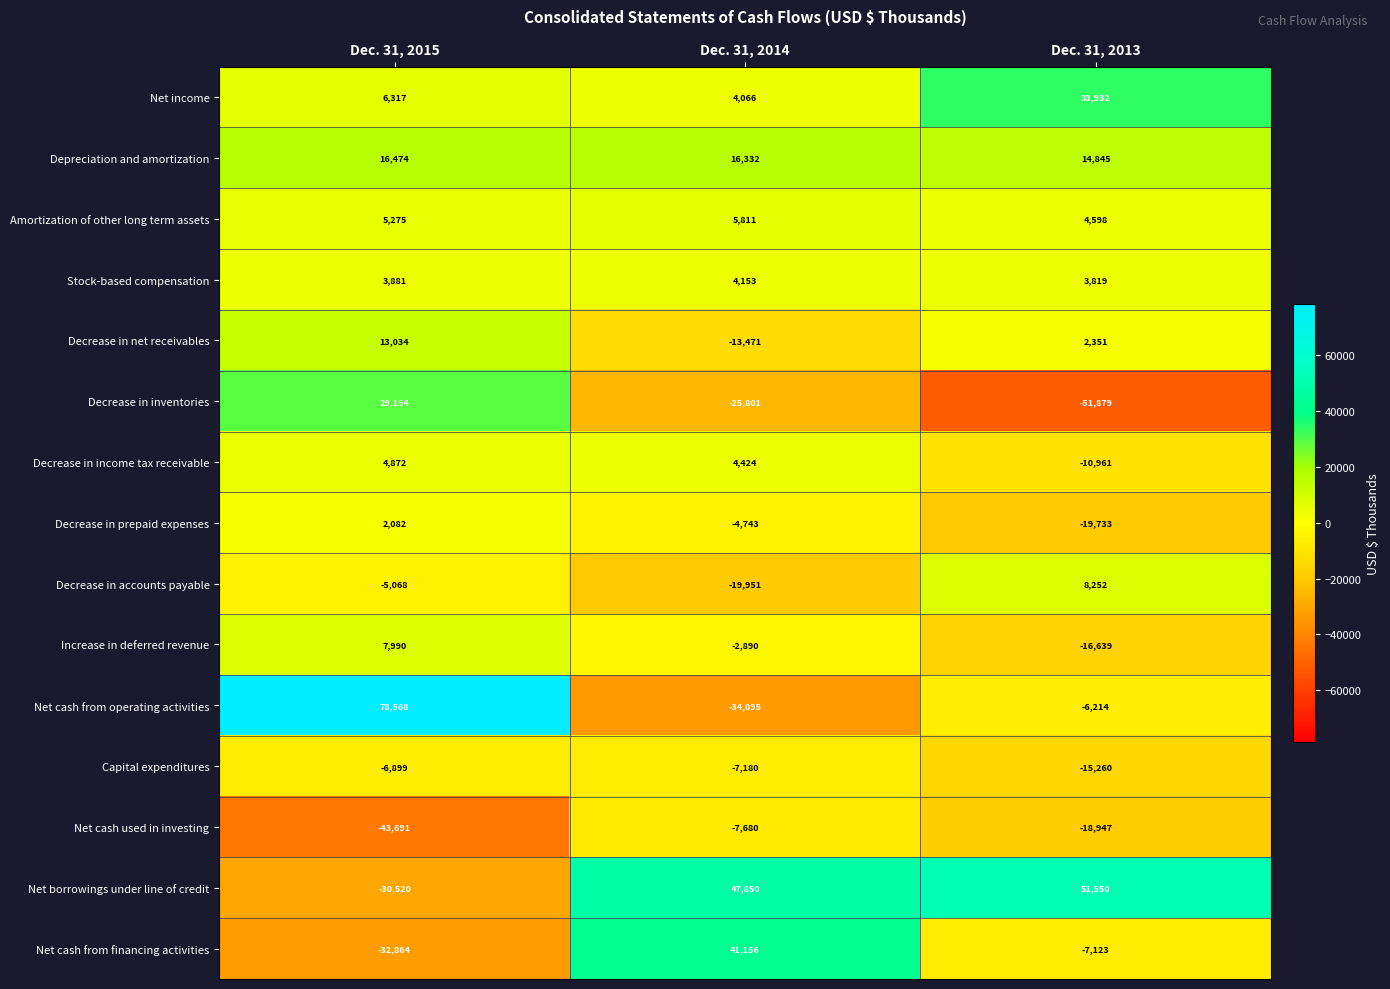

What value does the Net income series have at Dec. 31, 2014, to the nearest 50?

4050